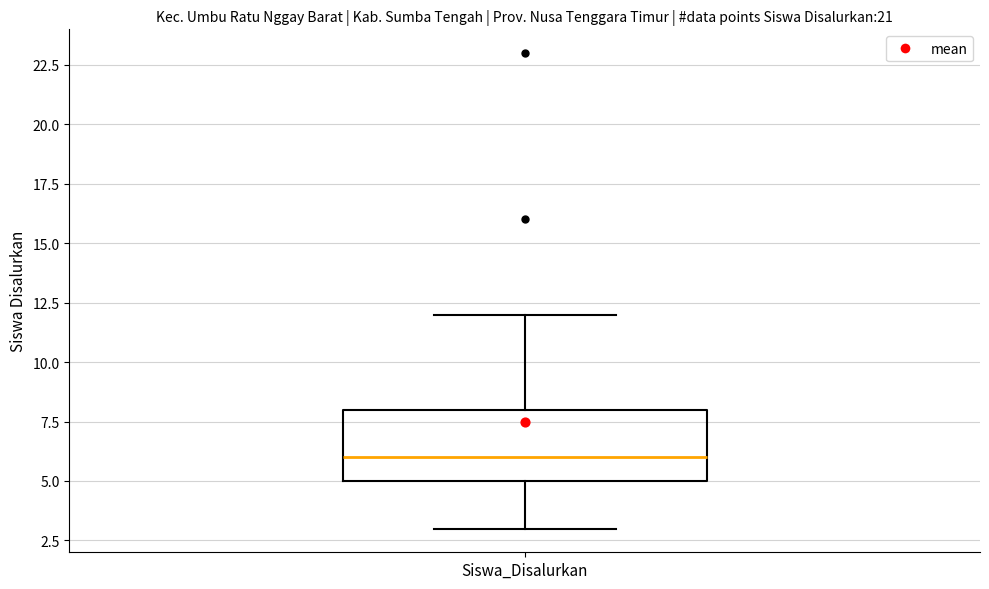

Read this box plot against the y-axis: the position of the median line, the range covered by the box, and the ends of both whiskers. The values are not printed on the chart, so give them approximately, as read against the axis.

median 6, box 5 to 8, whiskers 3 to 12